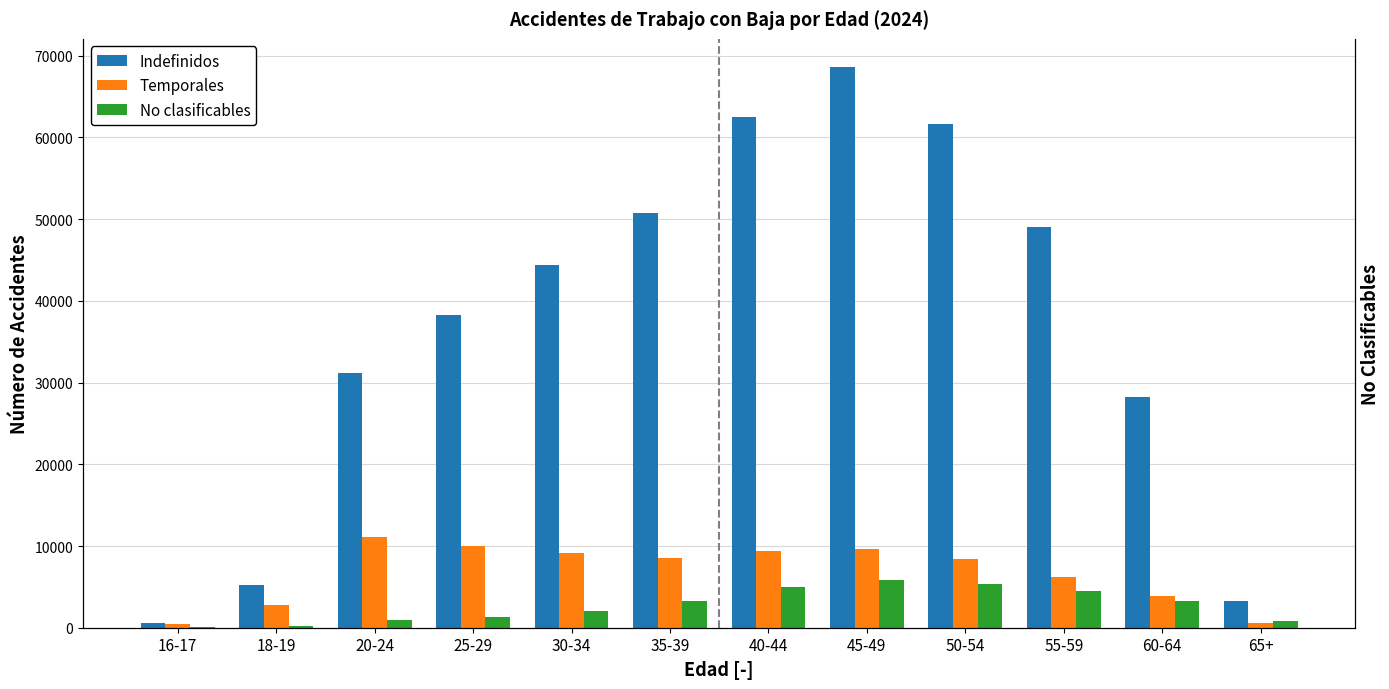

What is the minimum value shown in the chart?

32